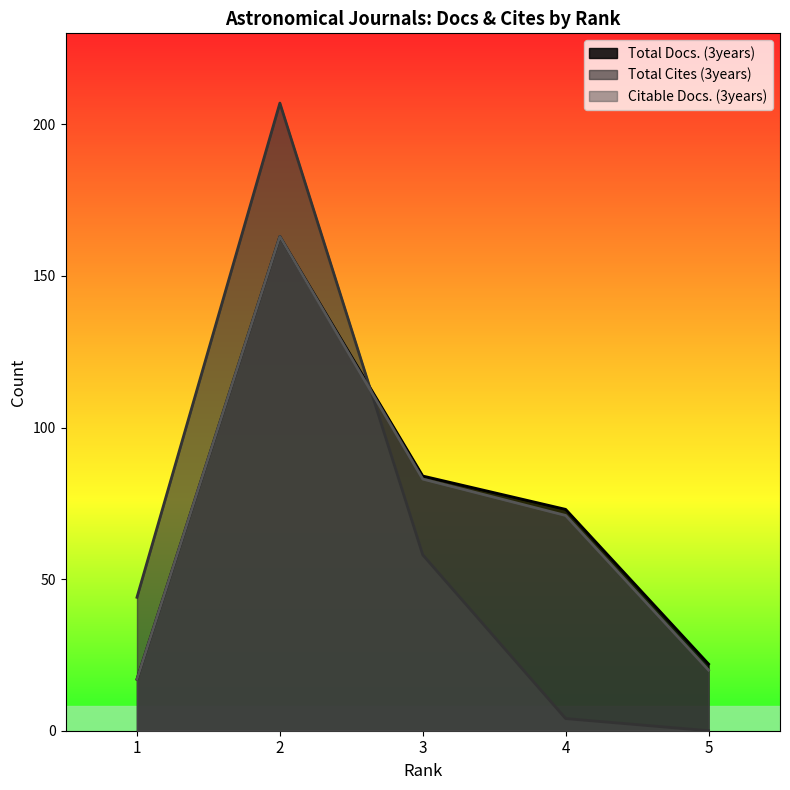

What is the lowest value of the Total Docs. (3years) series?

17